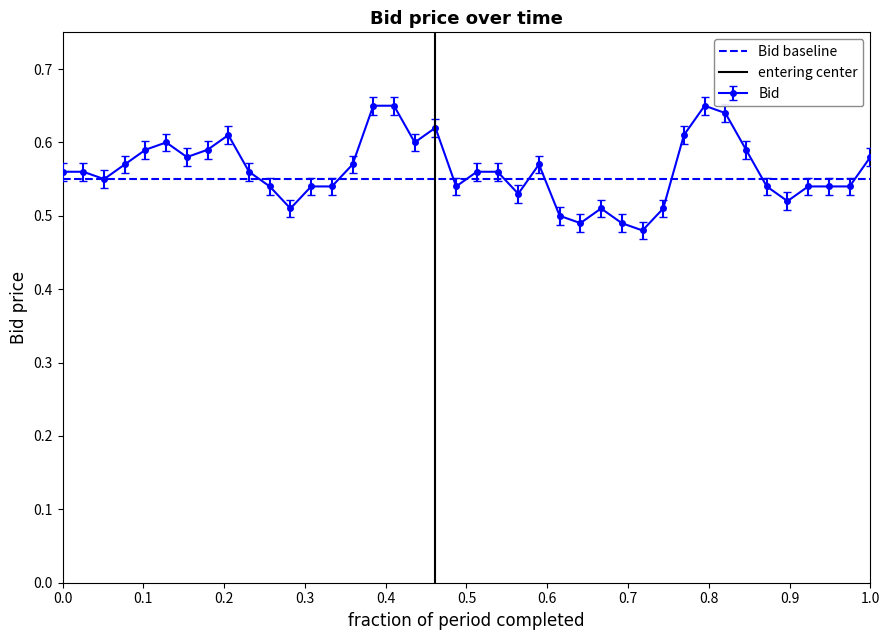

What is the highest value of the Bid baseline series?

0.6